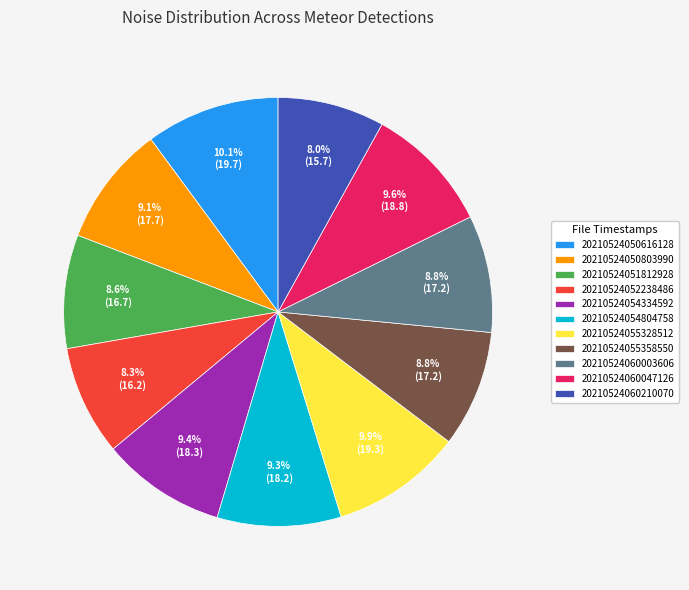

Does 20210524055328512 represent more than half of the total?

No